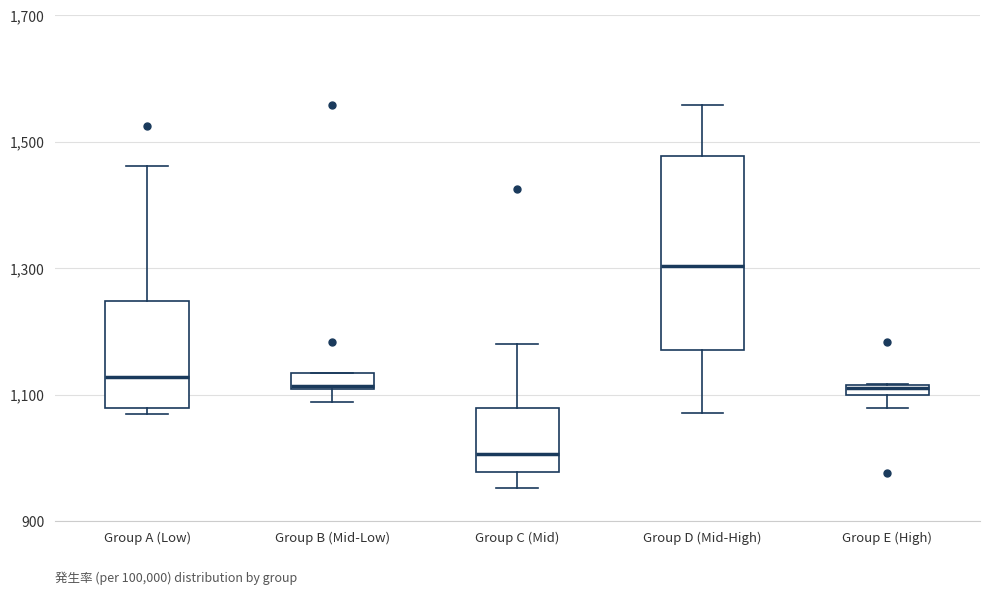

Where is the upper edge of the box for Group C (Mid) on the y-axis? The values are not printed on the chart, so give them approximately, as read against the axis.

1080